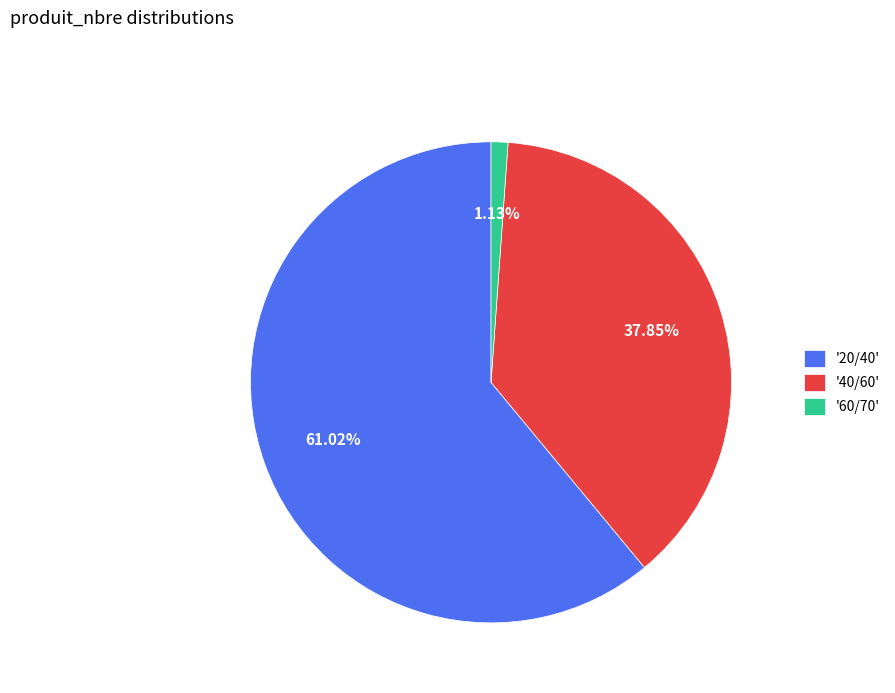

Which slice represents more than half of the pie?

'20/40'